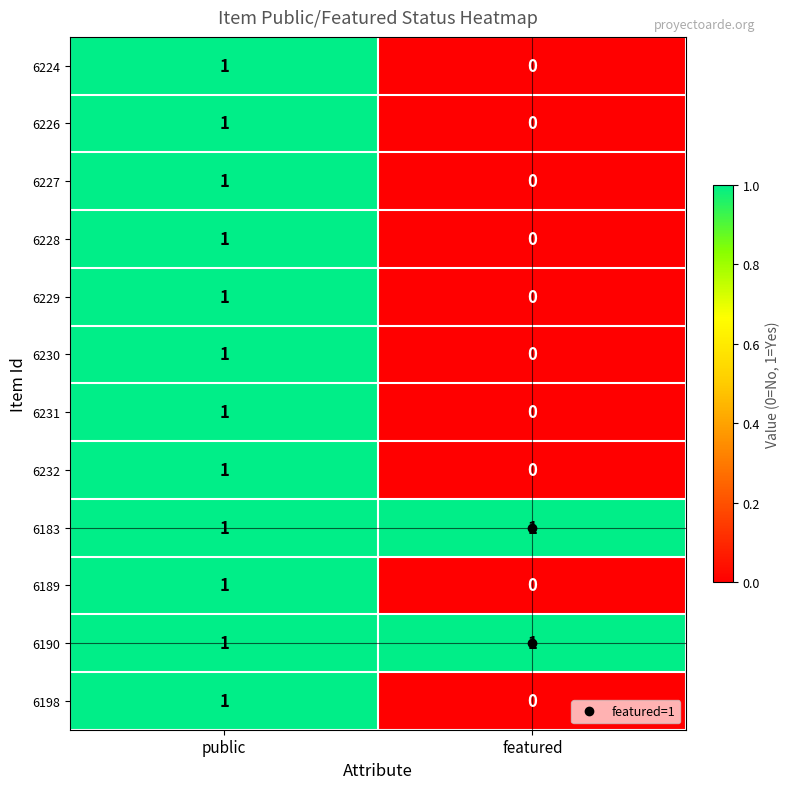

List the labels in order of 6232 value, largest first.

public, featured